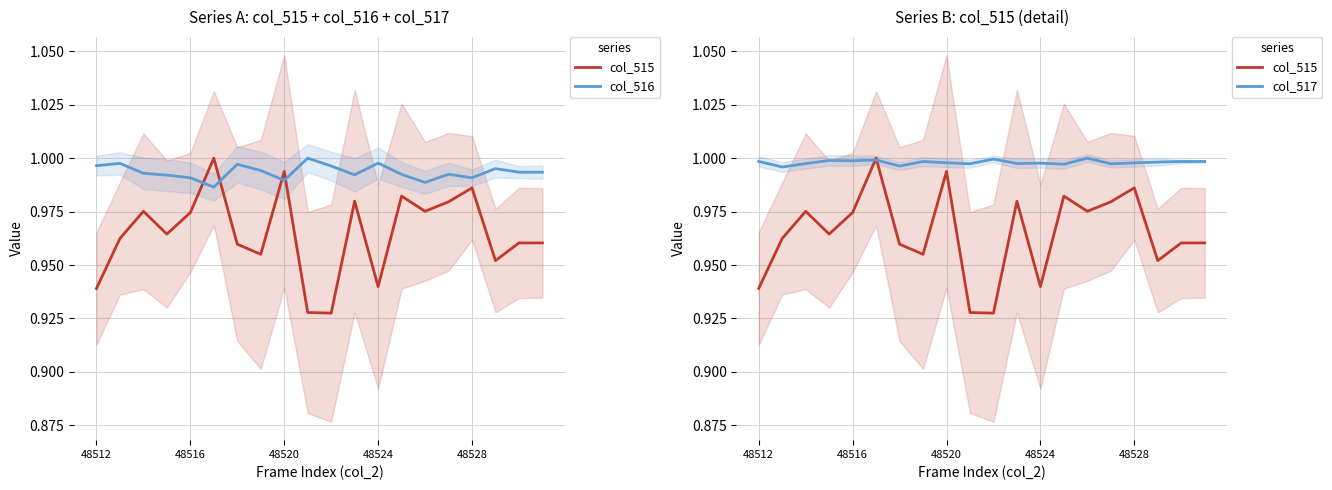

Is this an area chart (filled region under the line)?

No